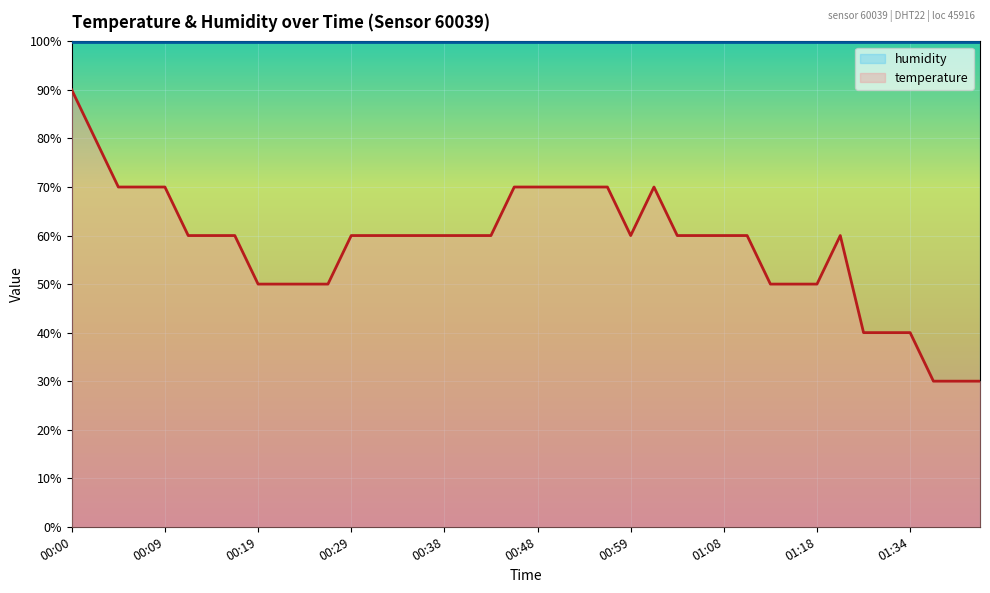

List the labels in order of value, largest first.

00:00, 00:02, 00:04, 00:07, 00:09, 00:46, 00:48, 00:51, 00:53, 00:56, 01:01, 00:12, 00:14, 00:17, 00:29, 00:31, 00:34, 00:36, 00:38, 00:41, 00:43, 00:59, 01:04, 01:06, 01:08, 01:11, 01:21, 00:19, 00:21, 00:24, 00:26, 01:13, 01:16, 01:18, 01:26, 01:28, 01:34, 01:36, 01:39, 01:41